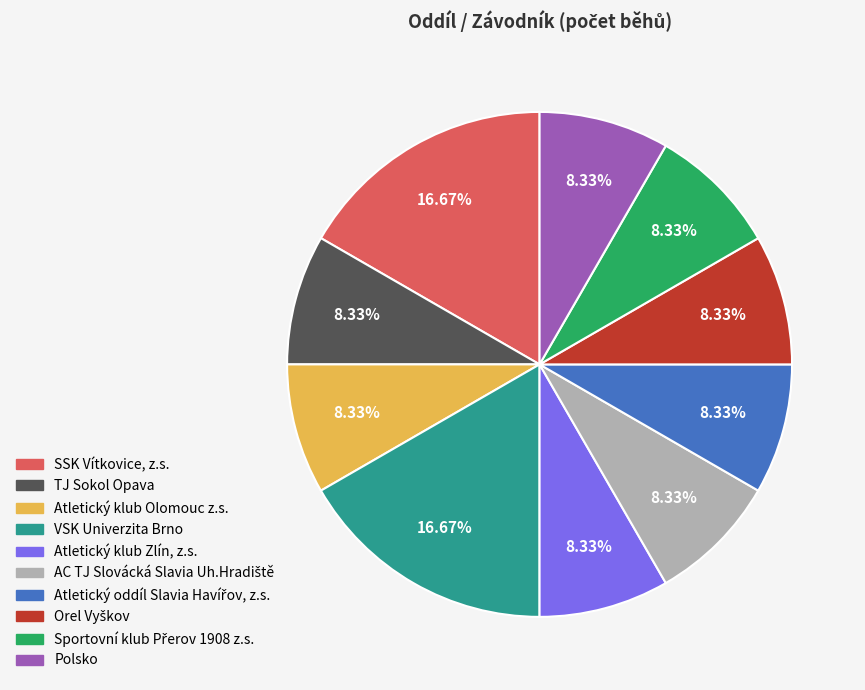

Does any single category account for the majority?

No